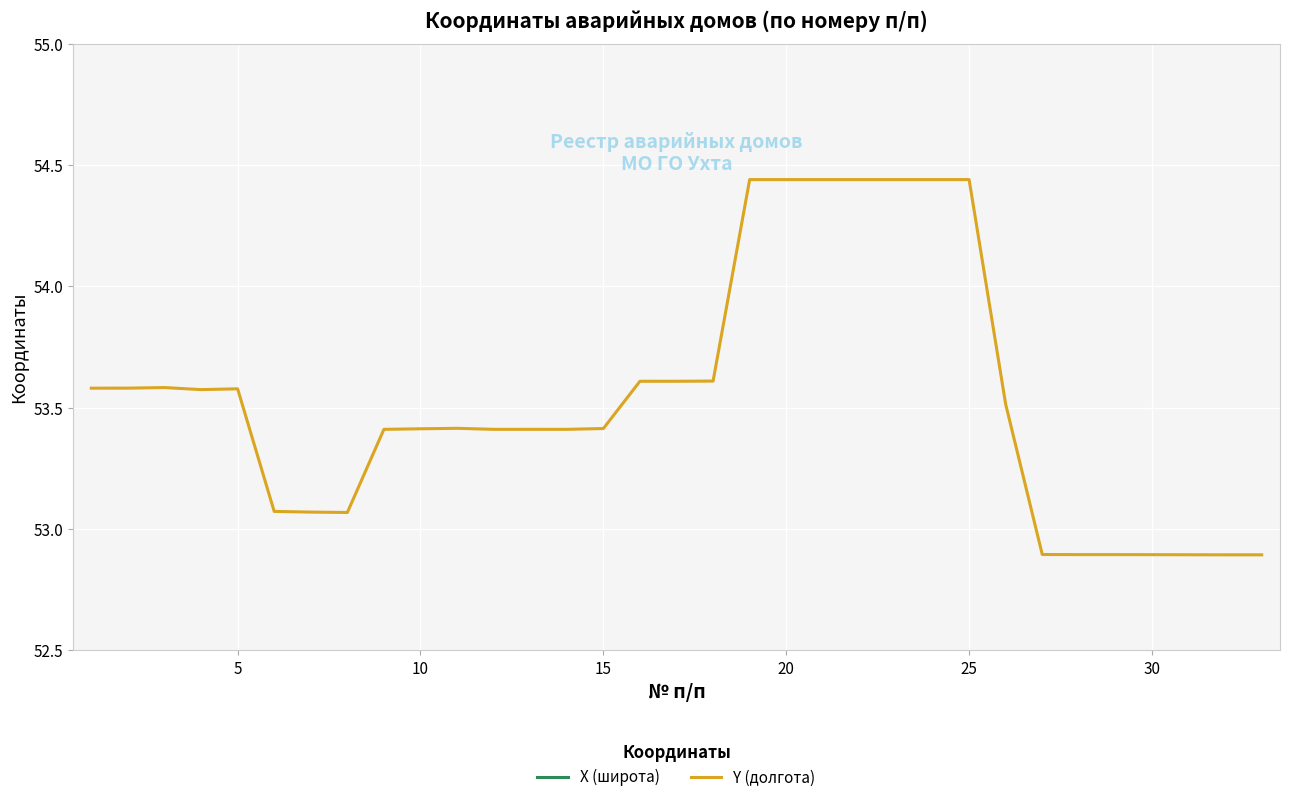

What is the minimum value shown in the chart?

52.9